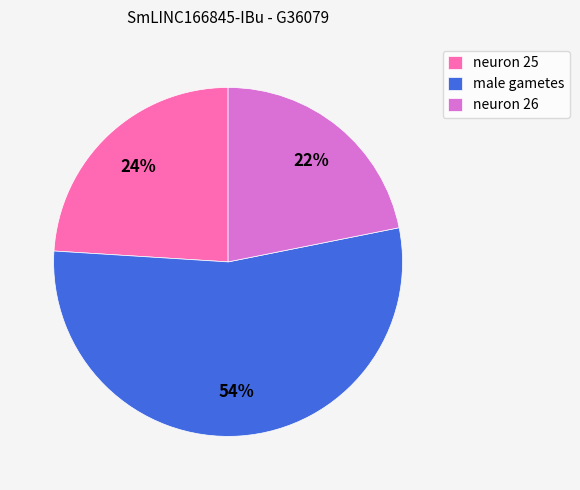

Between neuron 25 and neuron 26, which is larger?

neuron 25